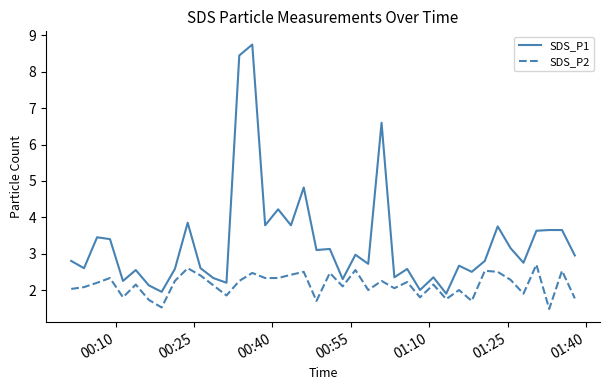

Which series has the widest spread of values?

SDS_P1